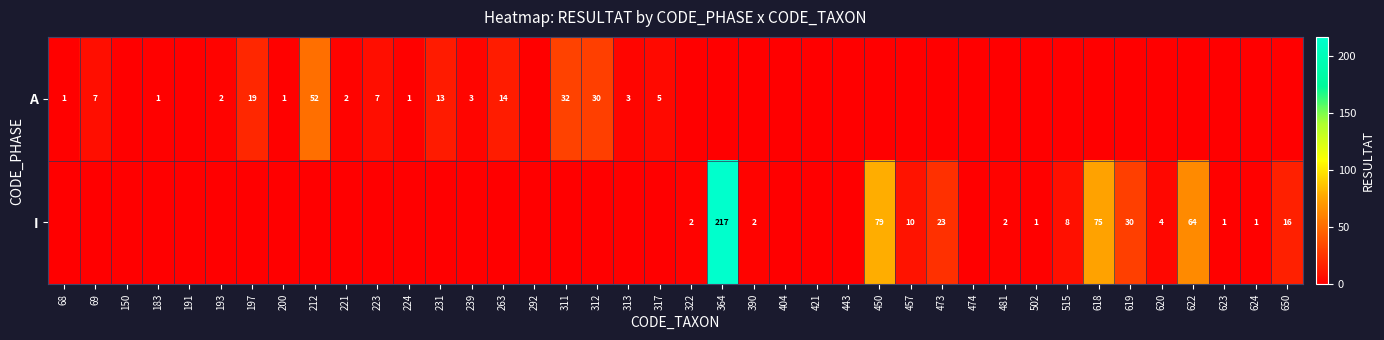

The A series shows 13 at 231. True or false?

True